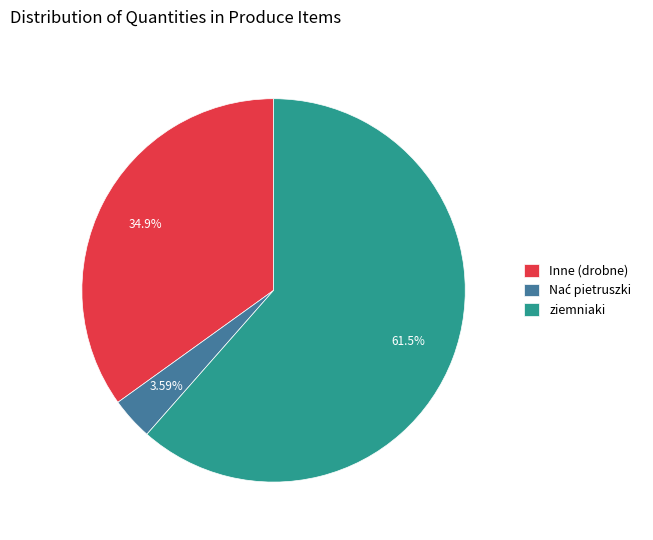

How many slices are in this pie chart?

3